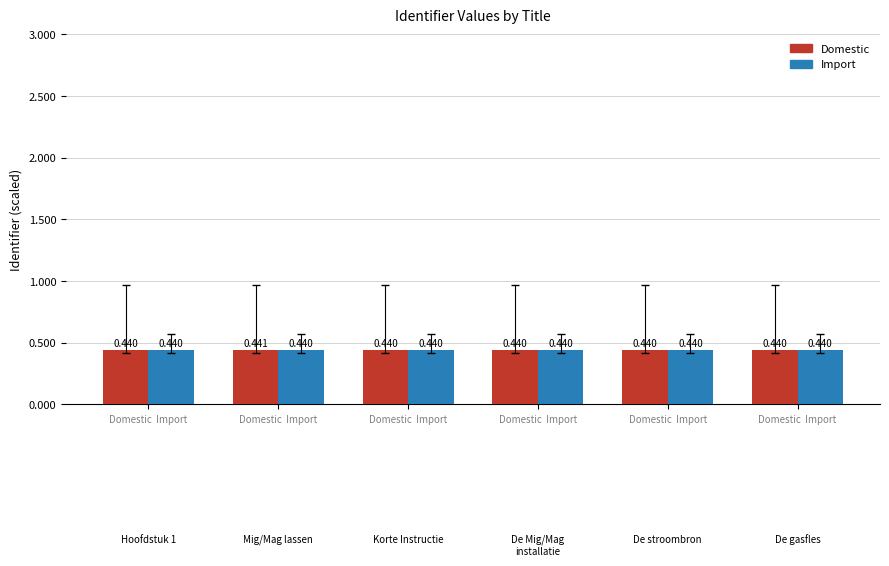

Reading left to right, transcribe all the data shown in this chart.

Domestic: 0.4	0.4	0.4	0.4	0.4	0.4
Import: 0.4	0.4	0.4	0.4	0.4	0.4